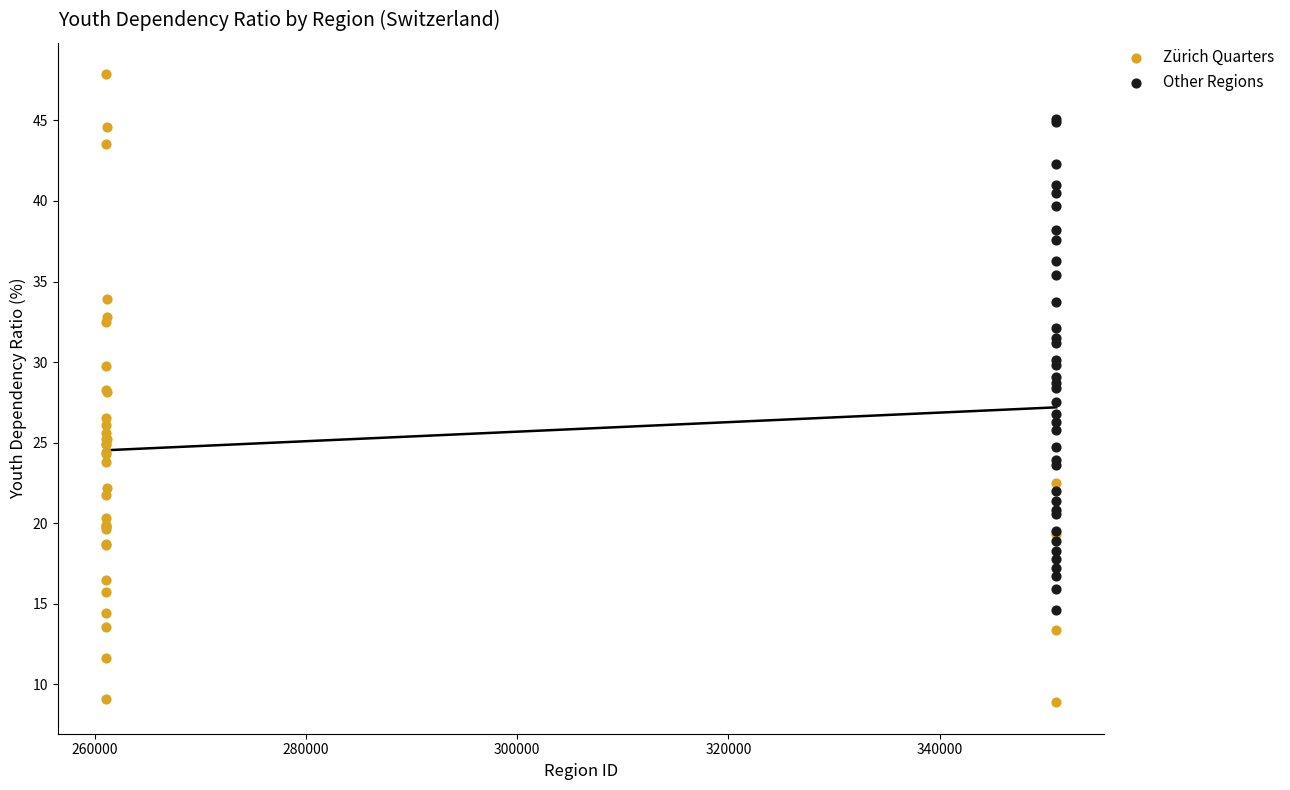

Which series contains the lowest Y value?

Zürich Quarters